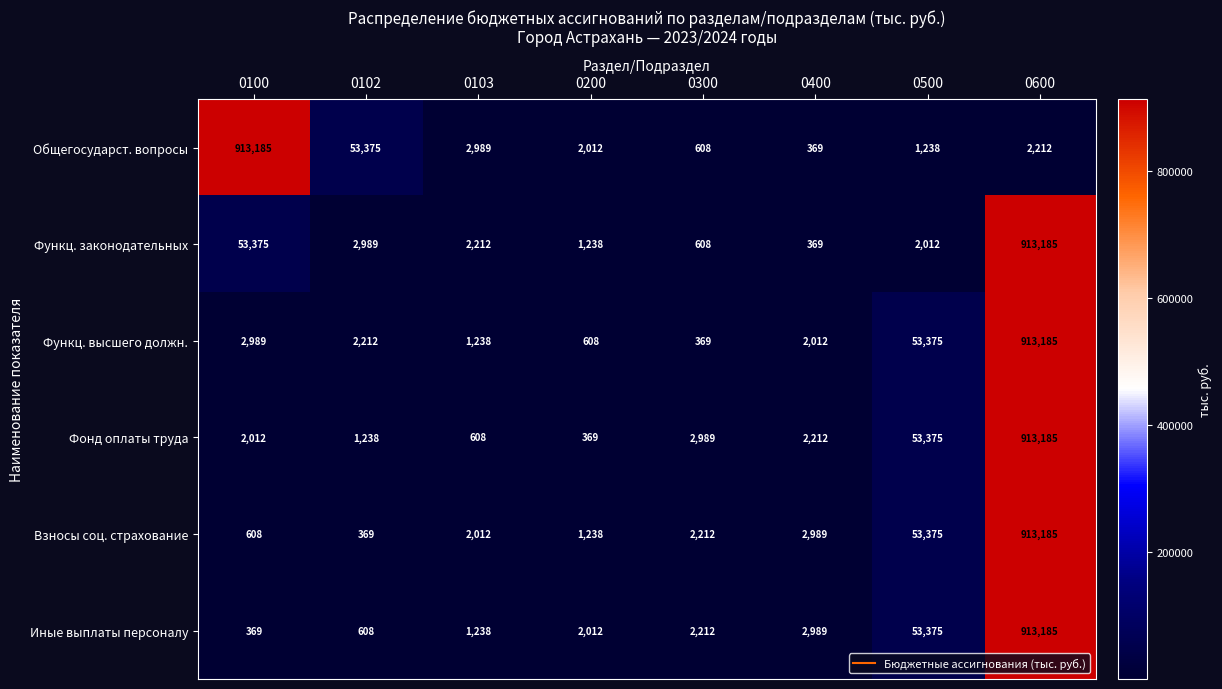

What is the difference between the maximum and minimum values in the Функц. высшего должн. series?

912816